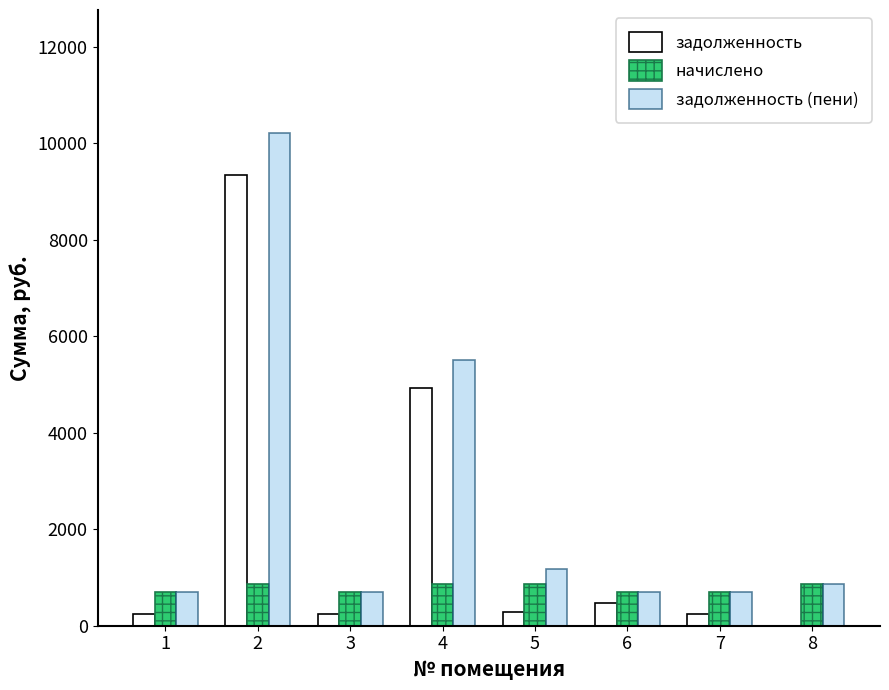

Which series has the largest total across all categories?

задолженность (пени)